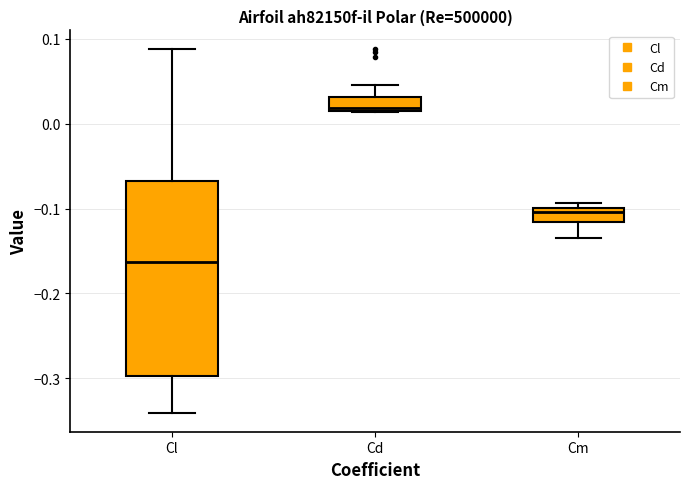

Where is the upper edge of the box for Cm on the y-axis? The values are not printed on the chart, so give them approximately, as read against the axis.

-0.10